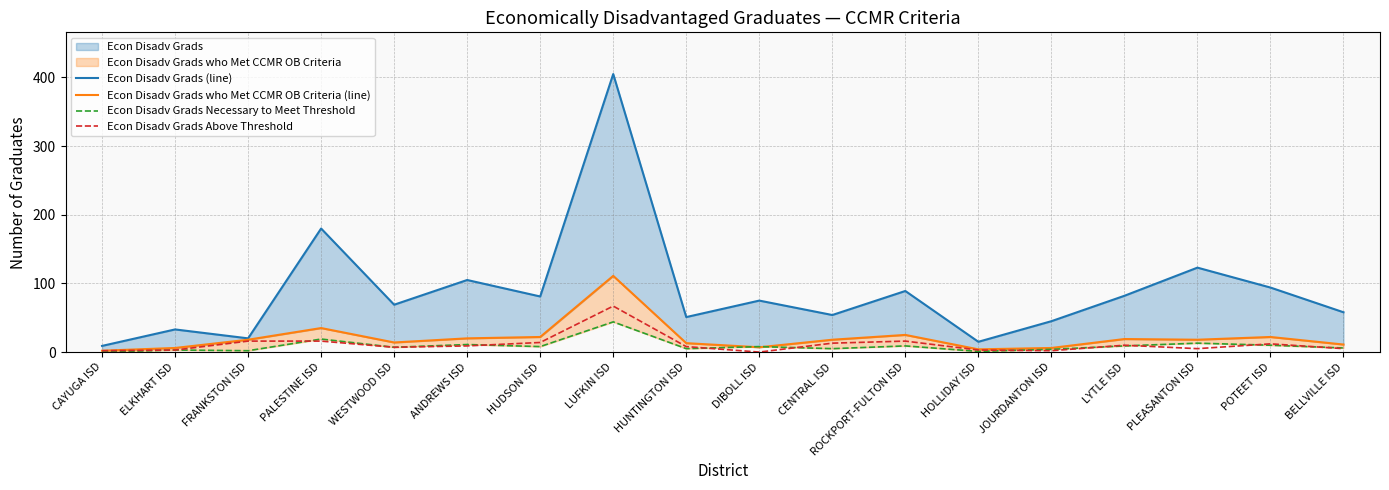

What is the approximate value of Econ Disadv Grads (line) at FRANKSTON ISD, to the nearest 5?

20